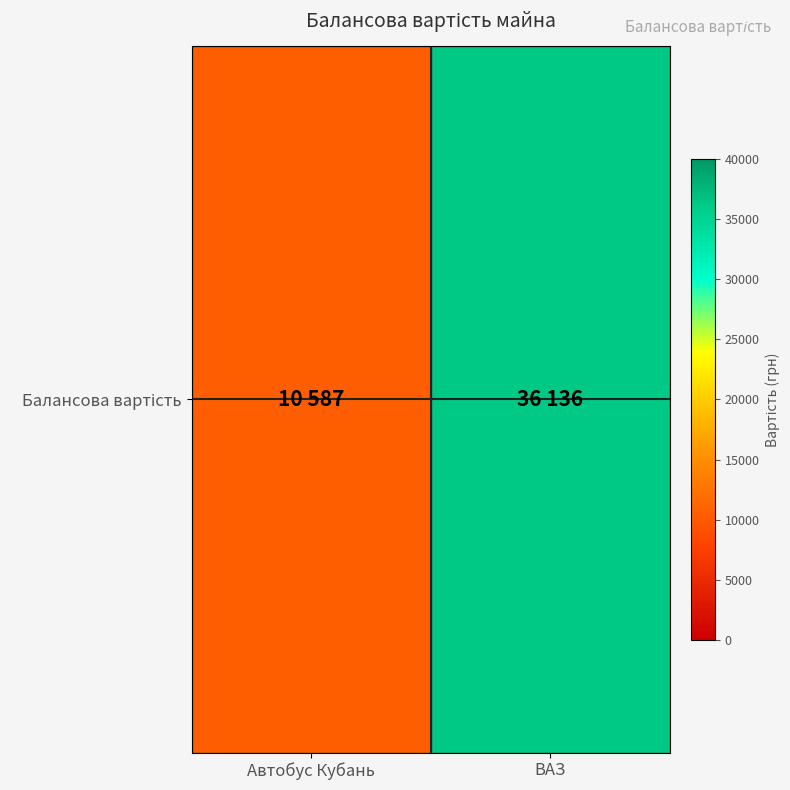

What is the difference between the values at Автобус Кубань and ВАЗ?

25549